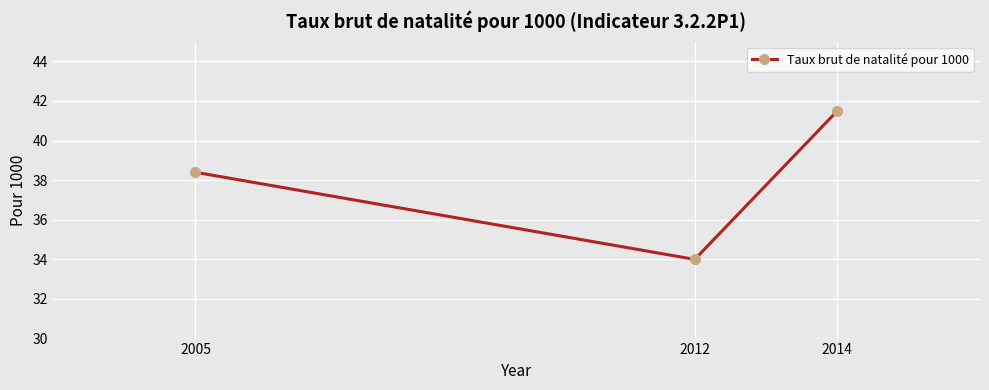

Read the value at 2005.

38.4